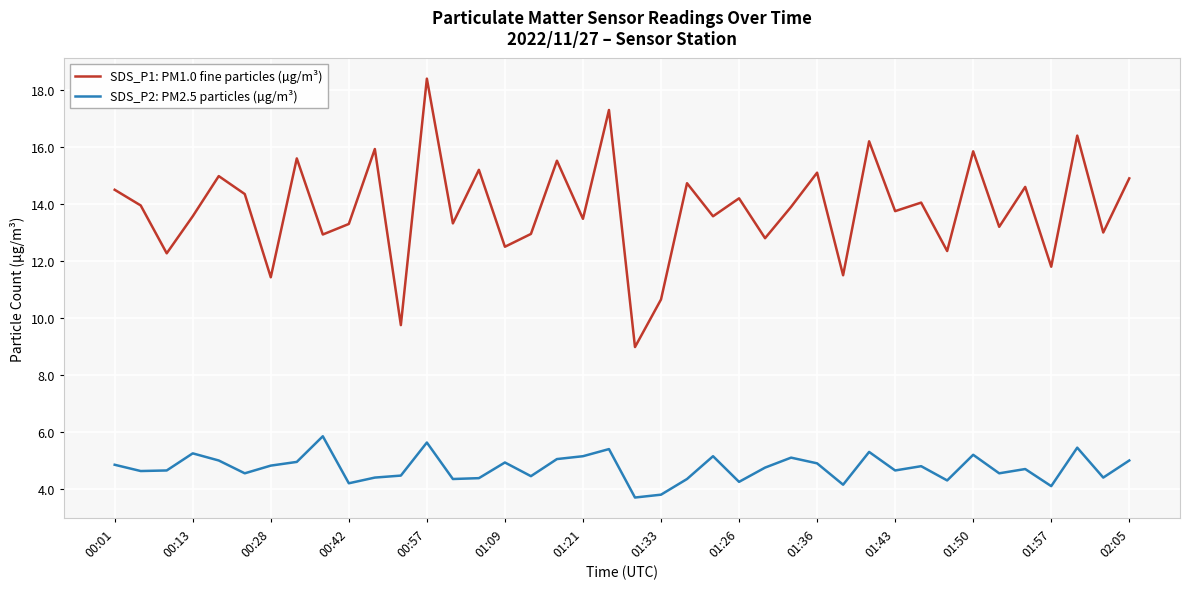

Which series has the largest total across all categories?

SDS_P1: PM1.0 fine particles (µg/m³)